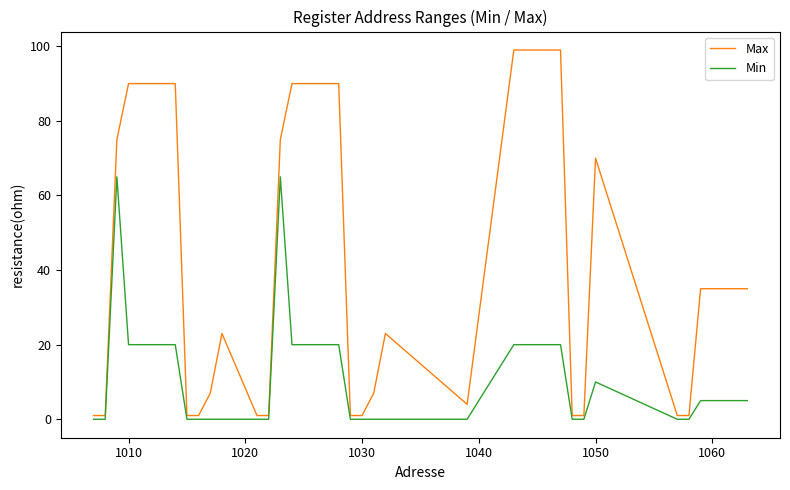

At how many categories does at least one series exceed 30?

23